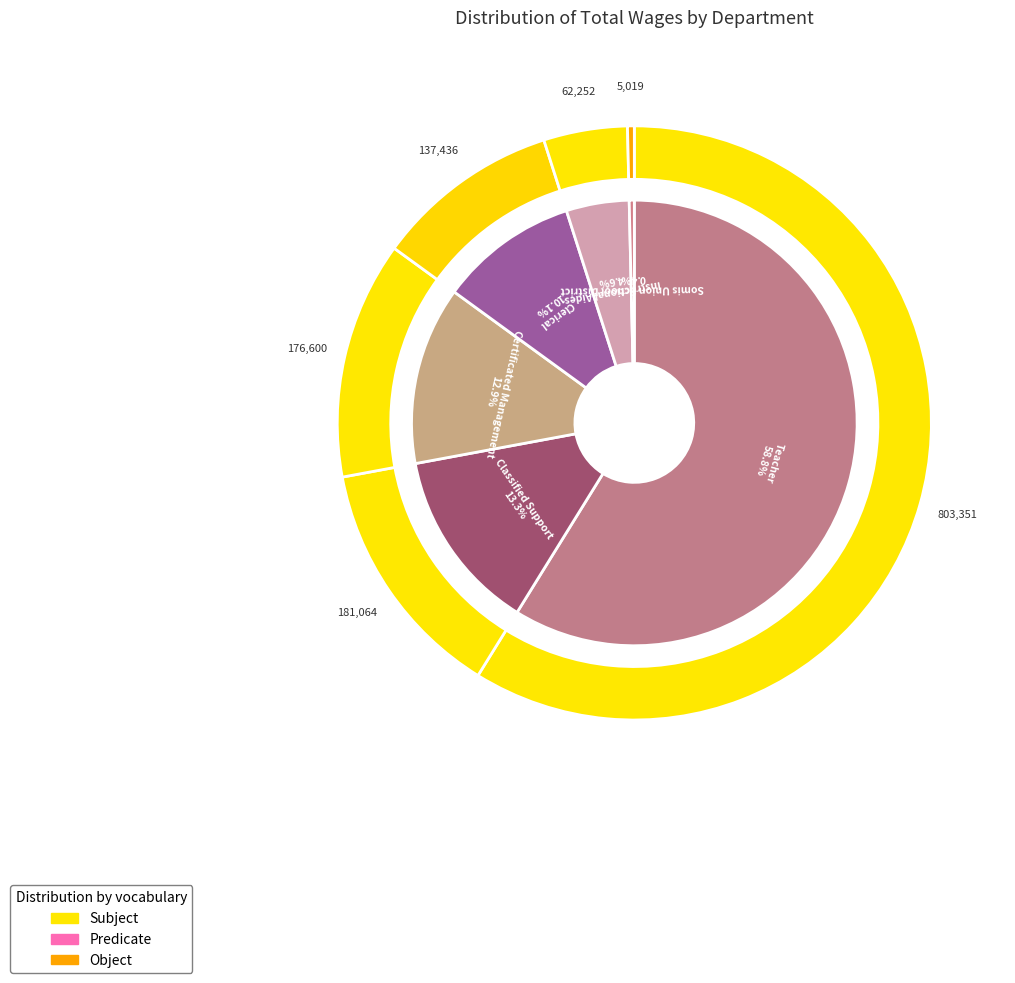

Which slice is the largest?

Teacher